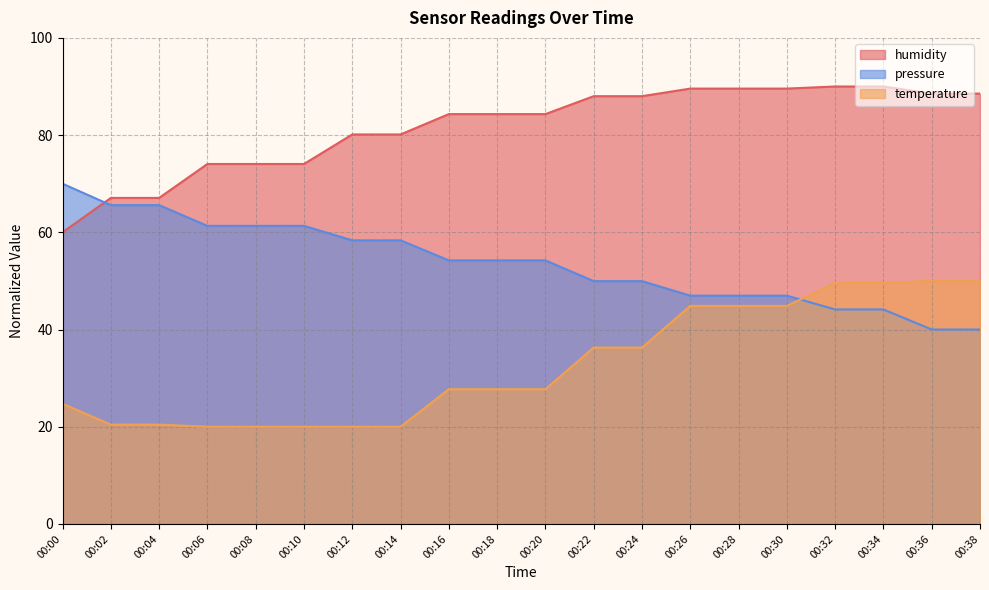

Read the pressure value at 00:02.

65.6